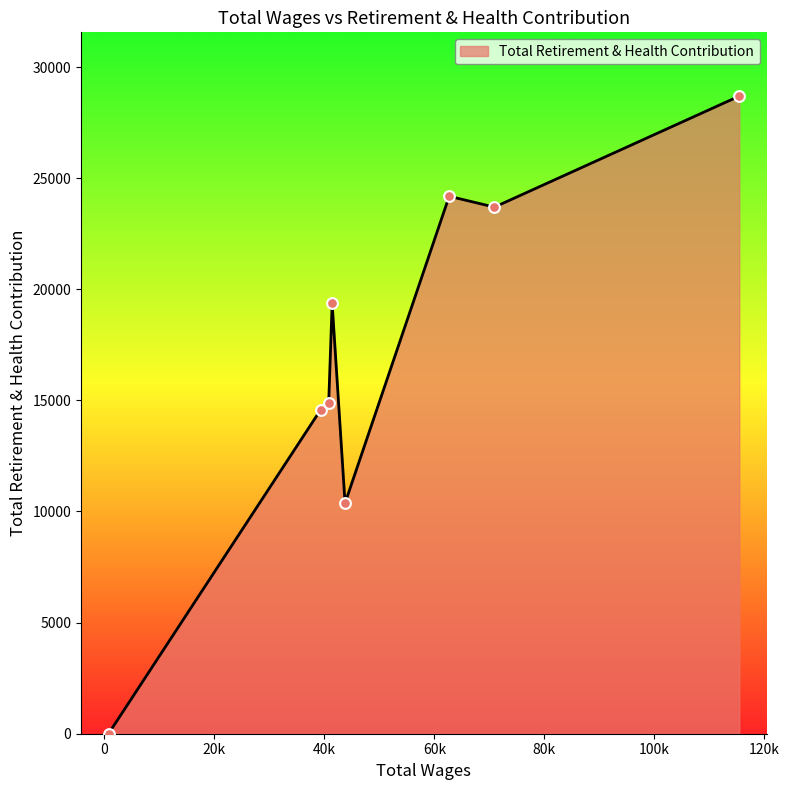

What is the greatest value displayed?

28691